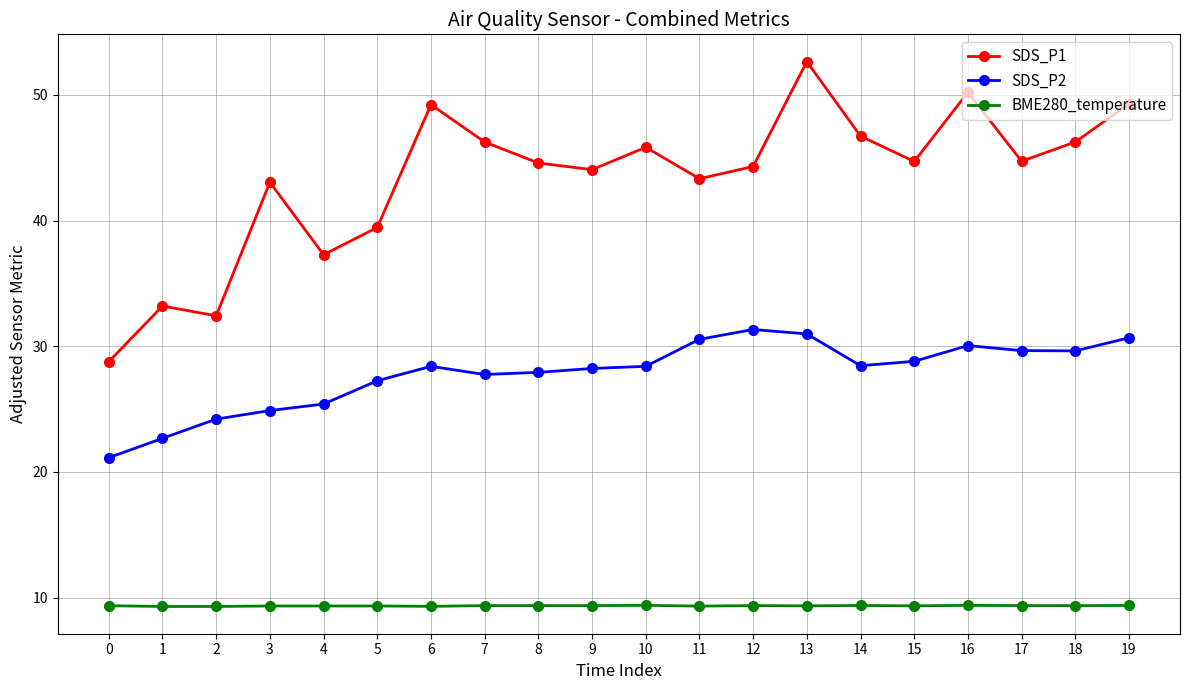

How many lines are shown in the chart?

3